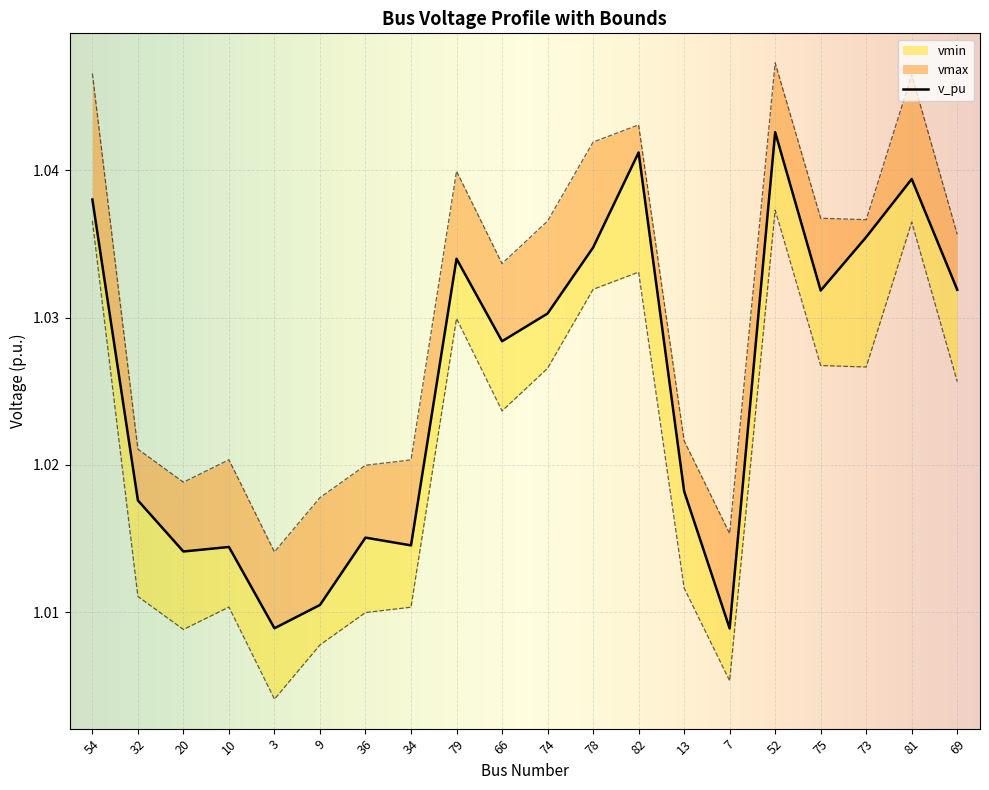

What is the total value across all series at 52?

3.1